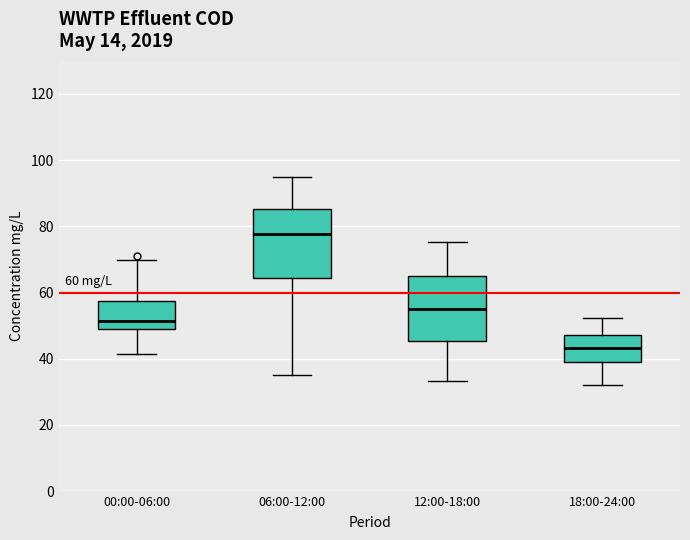

Which box's median line is the lowest?

18:00-24:00